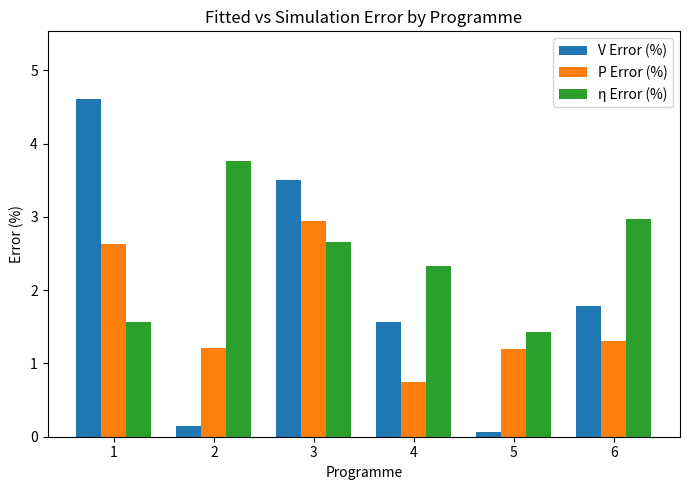

The value of V Error (%) at 2 is 0.1. True or false?

True